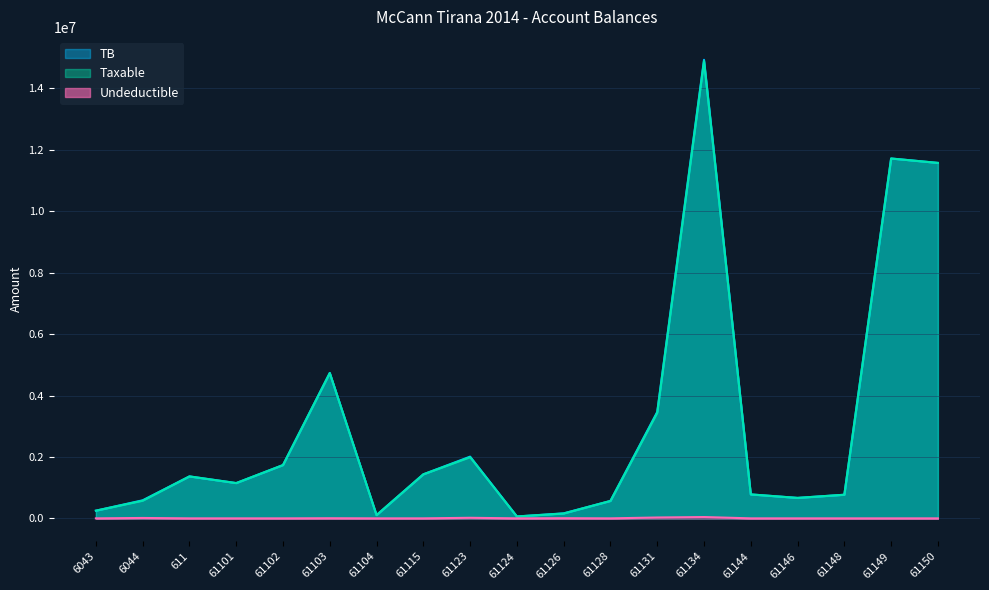

How many interior local peaks does the Taxable series have?

5